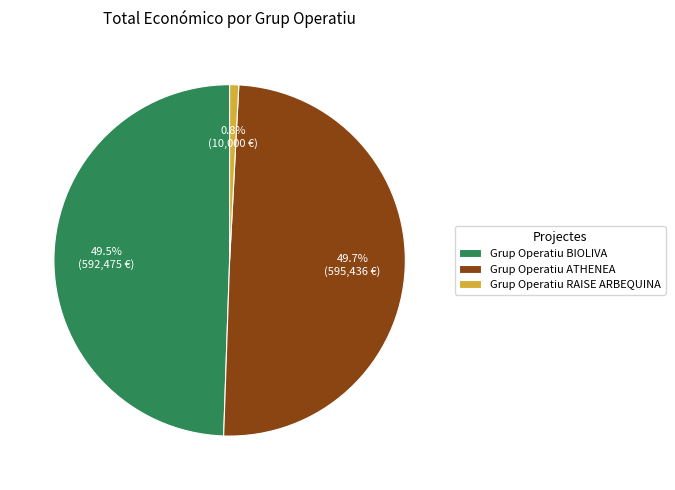

What is the ratio of the value at Grup Operatiu ATHENEA to the value at Grup Operatiu RAISE ARBEQUINA?

59.5